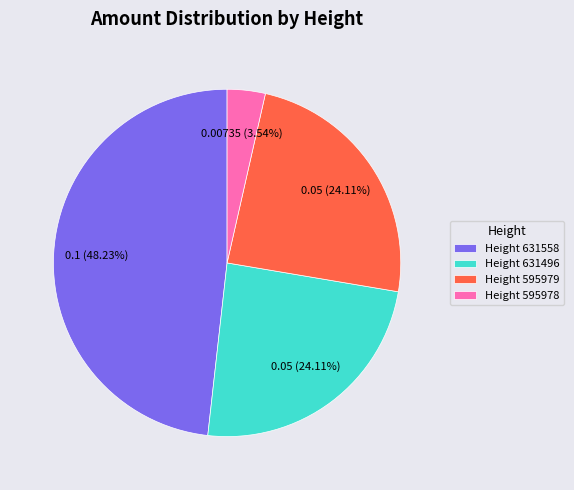

To the nearest percent, what is the average slice percentage?

25%